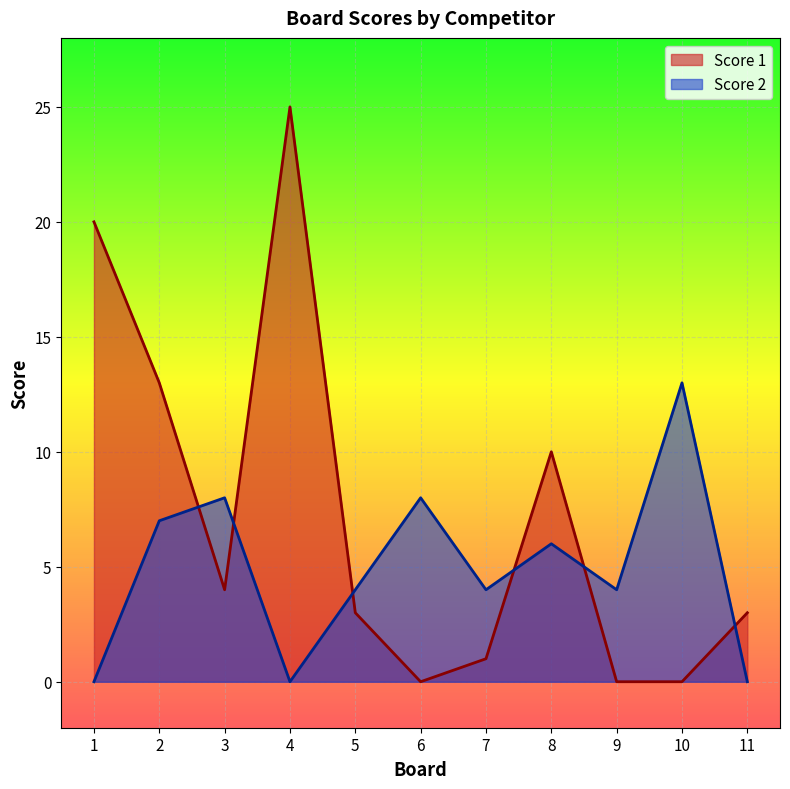

What is the value of the Score 1 point at the 2nd from the left?

13